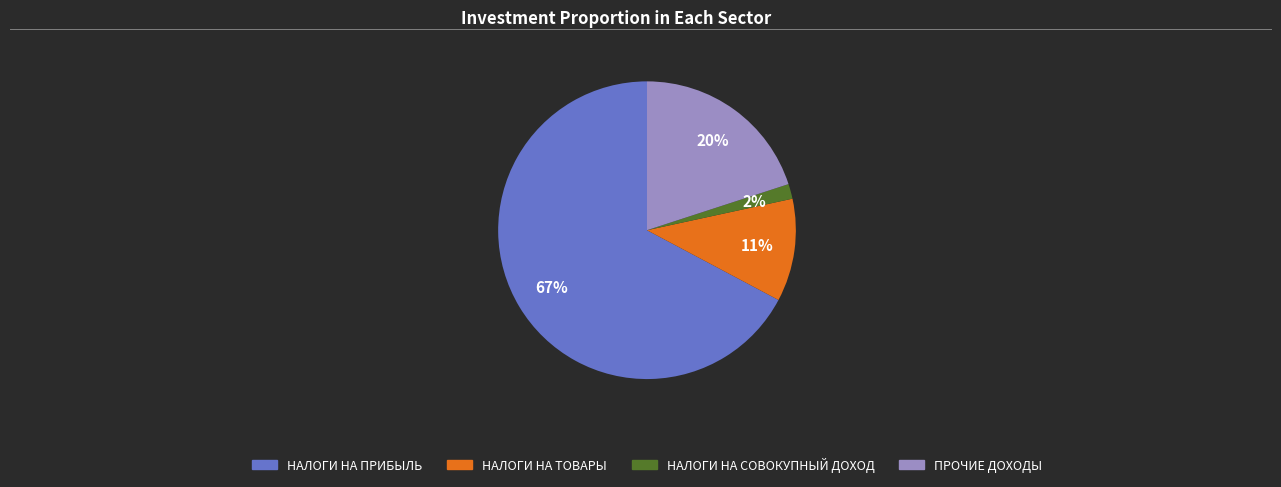

Is there any slice that represents more than half of the pie?

Yes